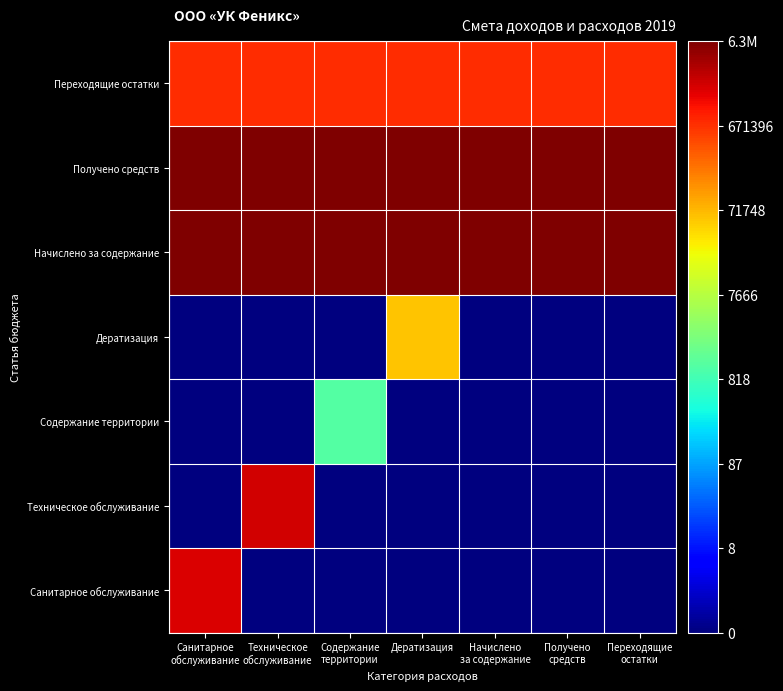

What is the spread (max minus min) of values at Дератизация?

15.7